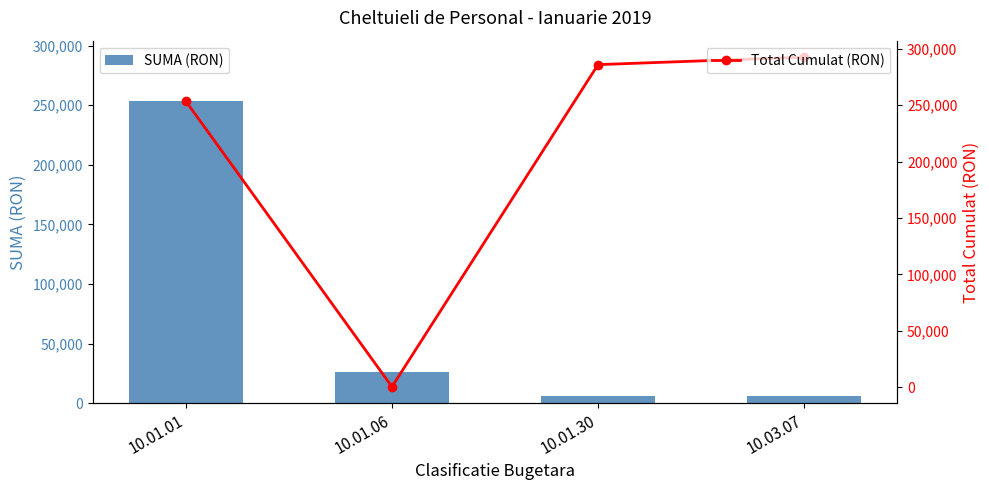

How many categories are shown in the chart?

4